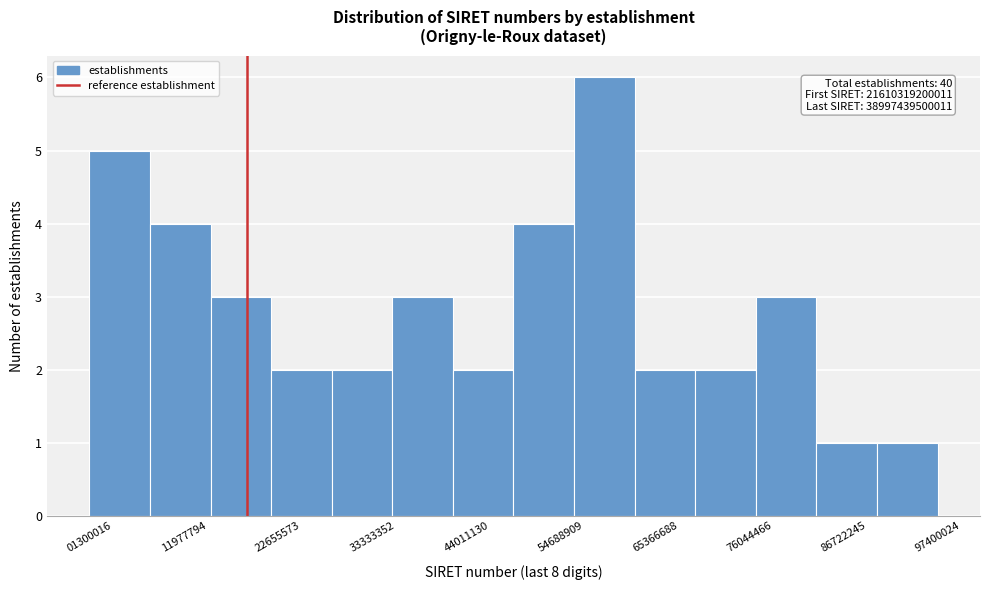

Read against the x-axis, roughly where is the centre of the tallest bar?

60000000